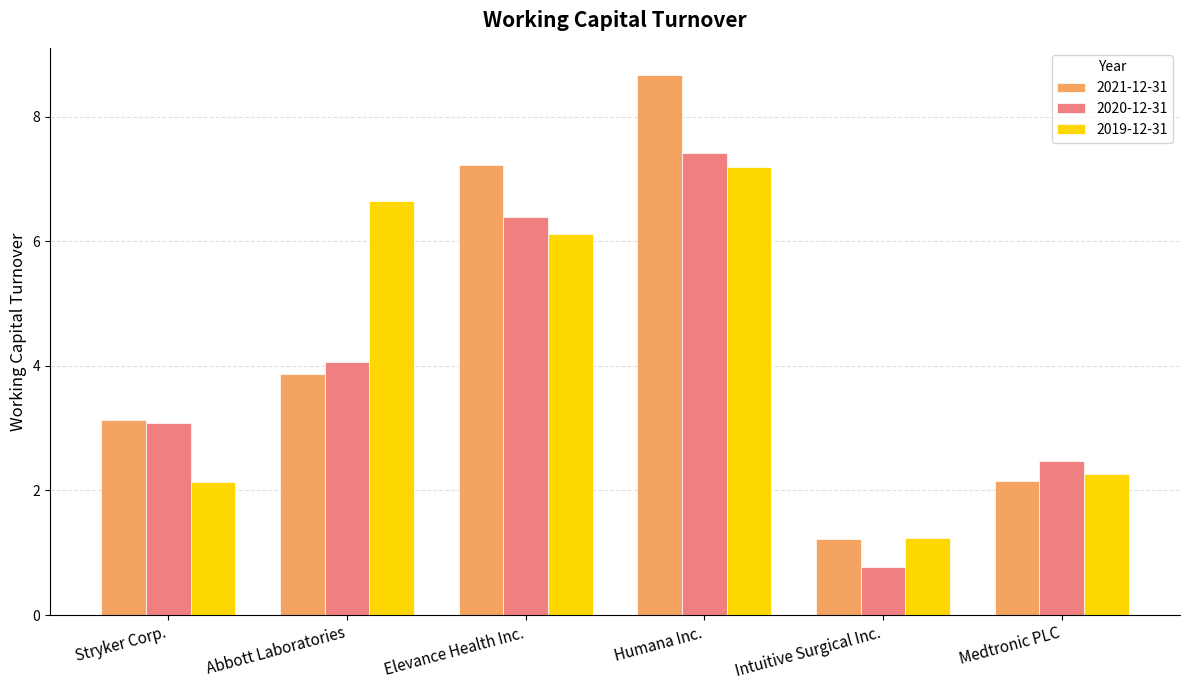

At how many categories does at least one series exceed 7?

2